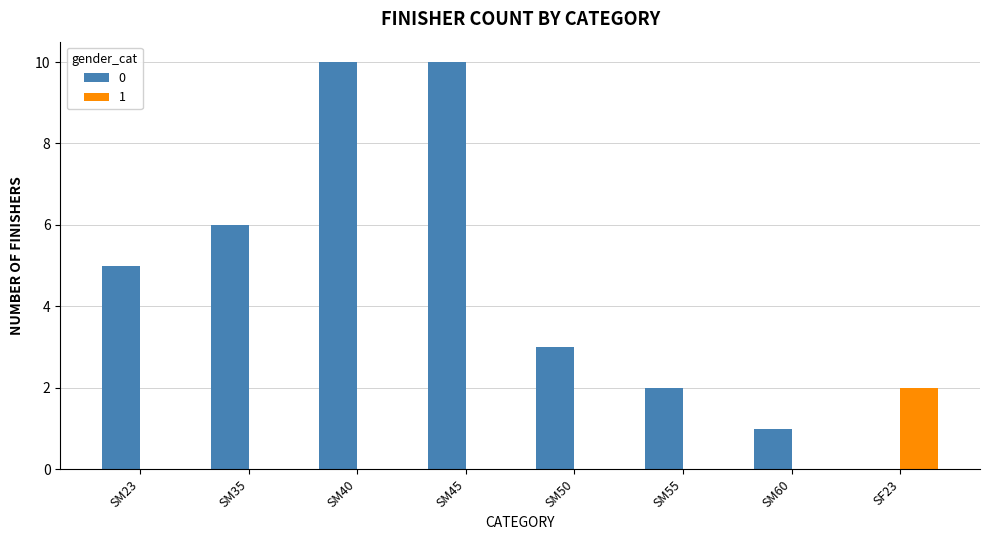

Is it true that 1 equals 0 at SM35?

True